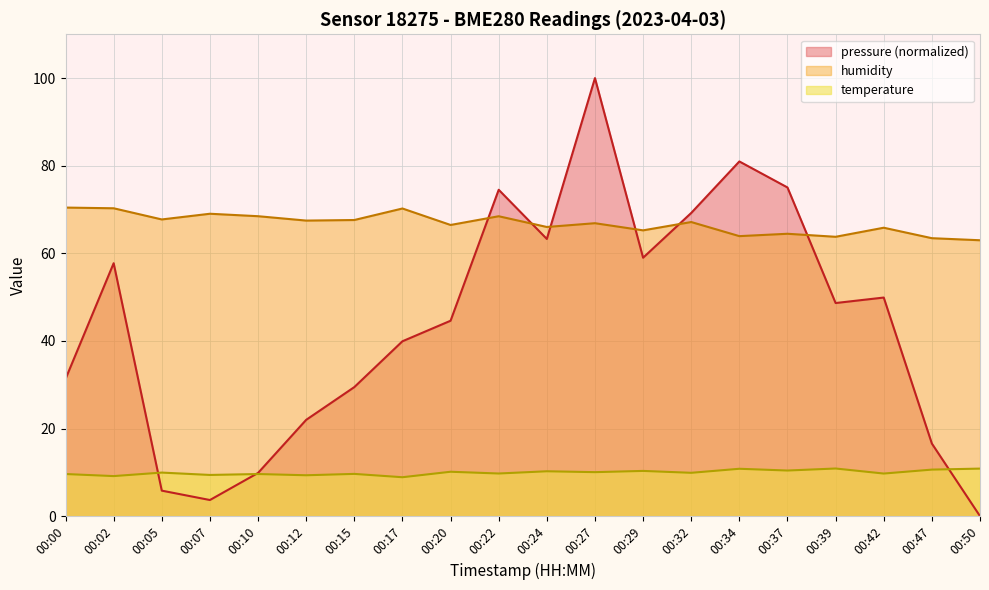

At which category does humidity reach its first local valley?

00:05